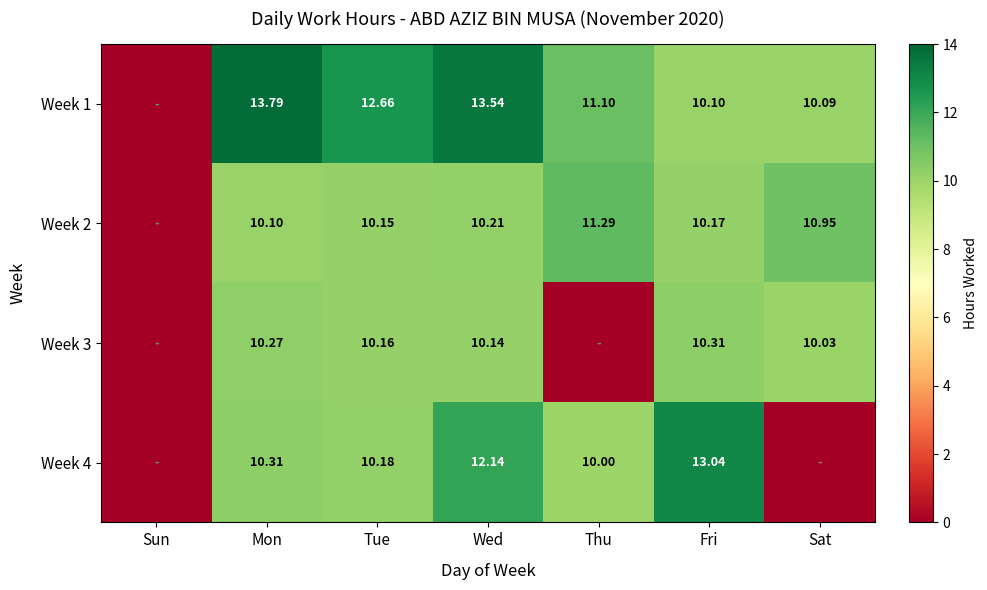

Between Mon and Tue, which series saw the biggest shift?

Week 1